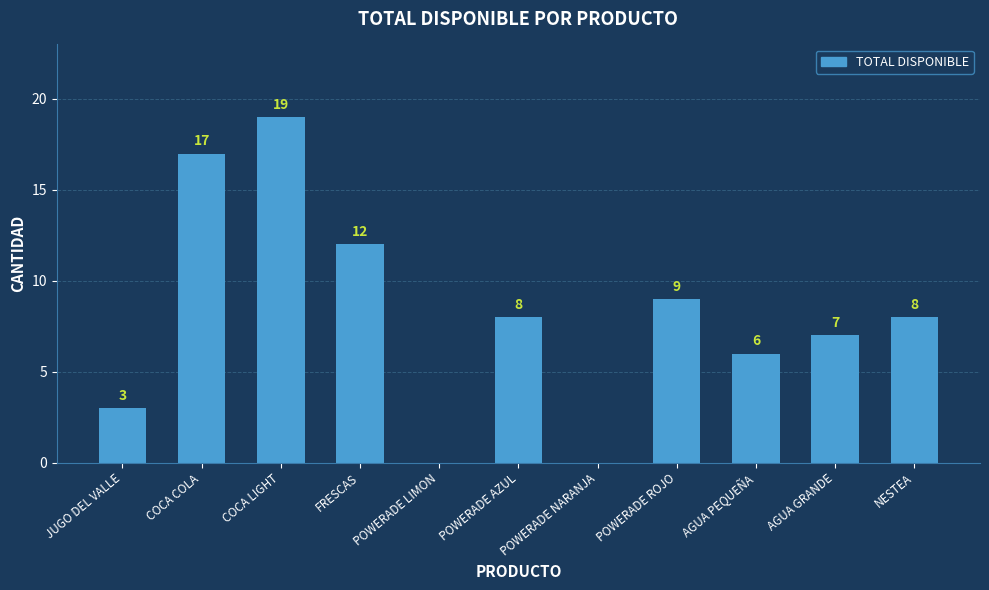

At which label is the value closest to 9?

POWERADE ROJO